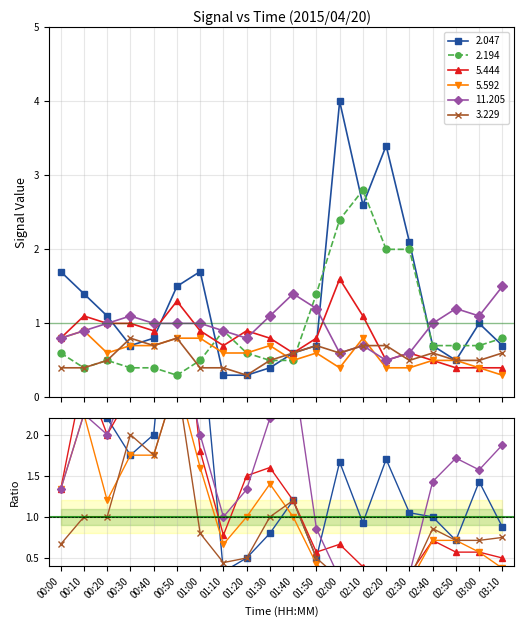

What is the difference between the maximum and second lowest values in the 2.194 series?

2.4